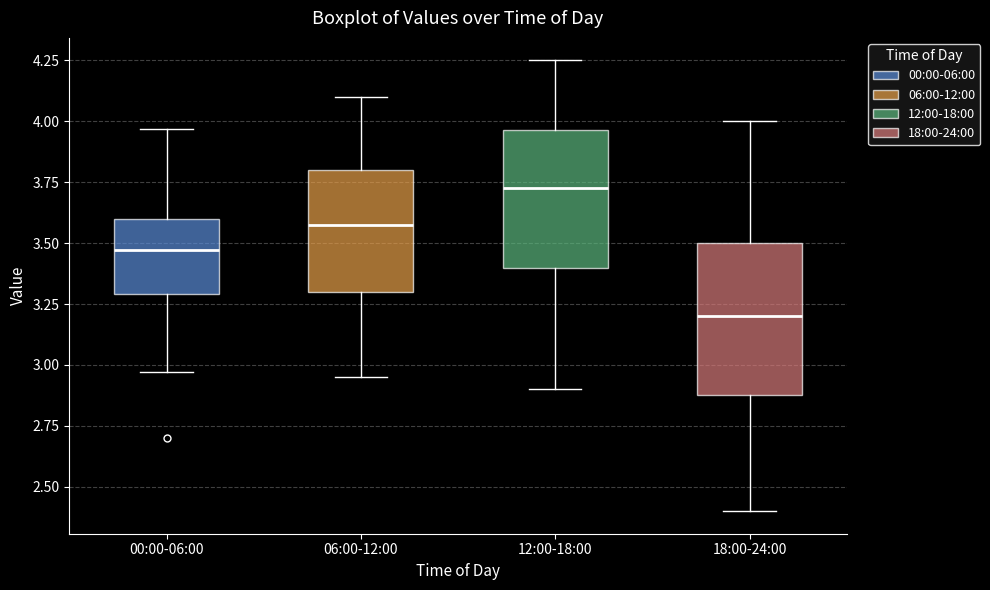

Which box is the tallest, from its lower edge to its upper edge?

18:00-24:00